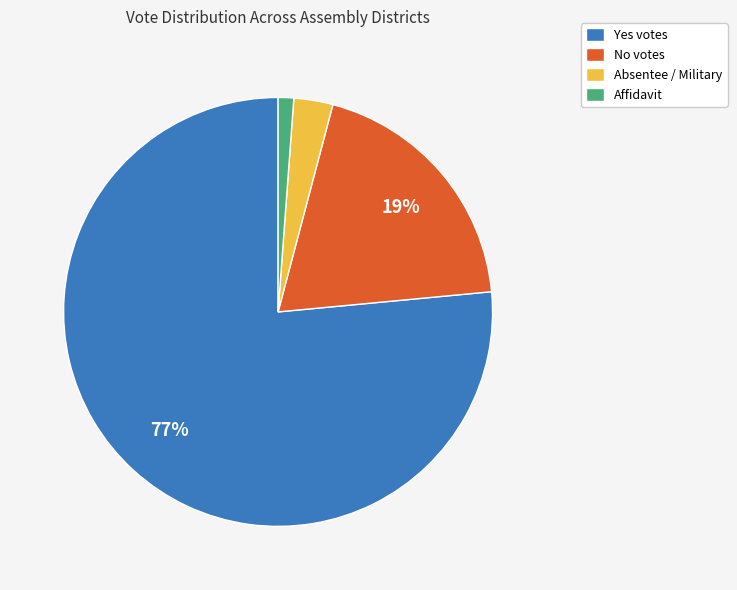

How many slices are in this pie chart?

4